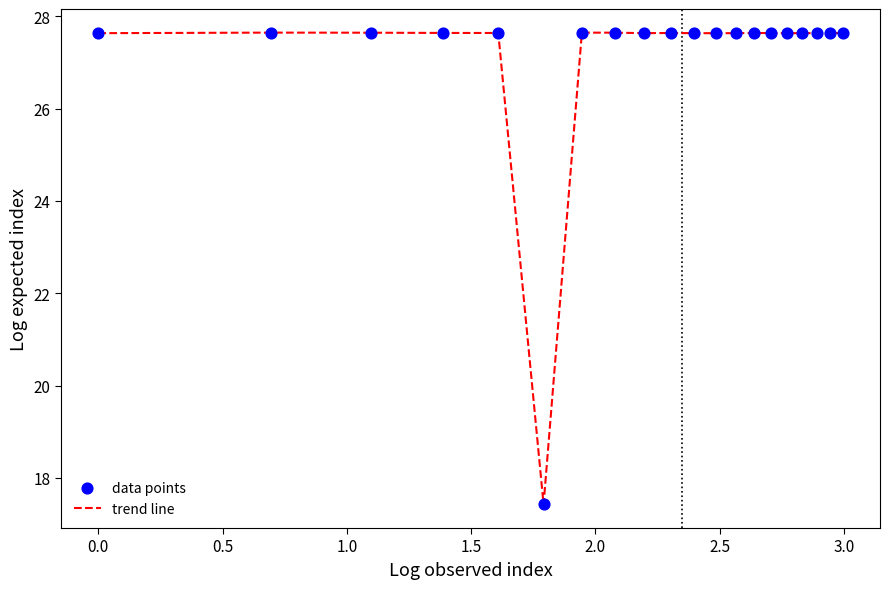

What is the maximum value shown in the chart?

27.6